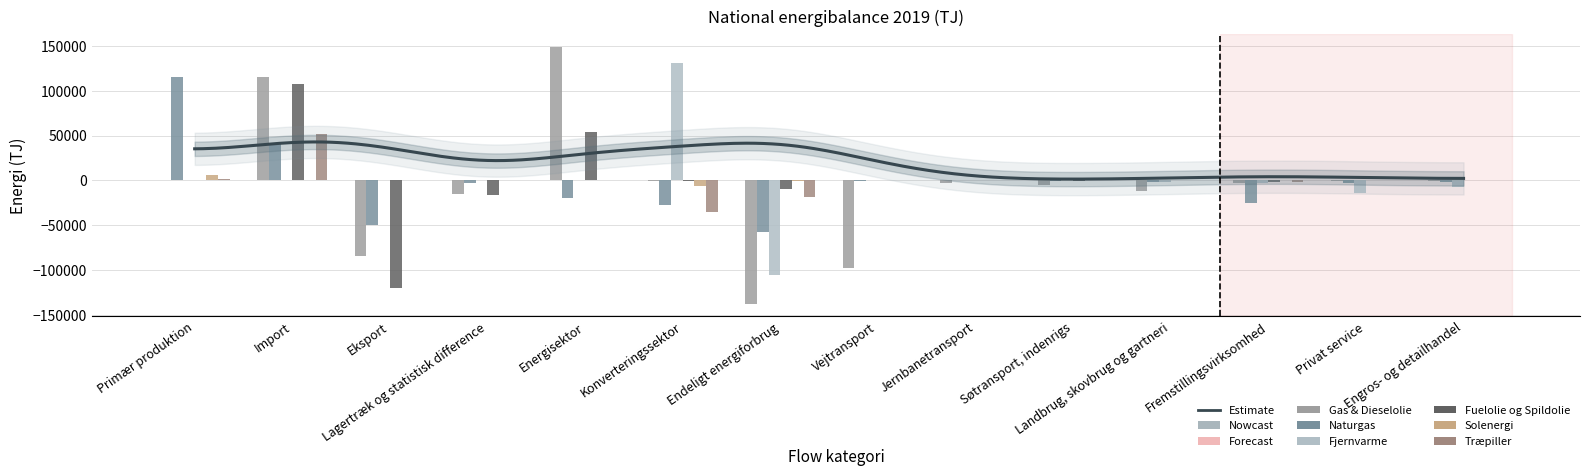

At which category is the sum across all series the highest?

Import